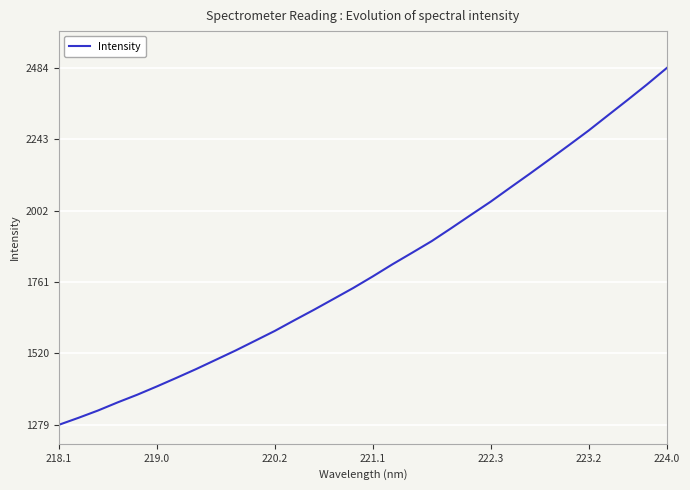

What is the maximum value shown in the chart?

2485.0